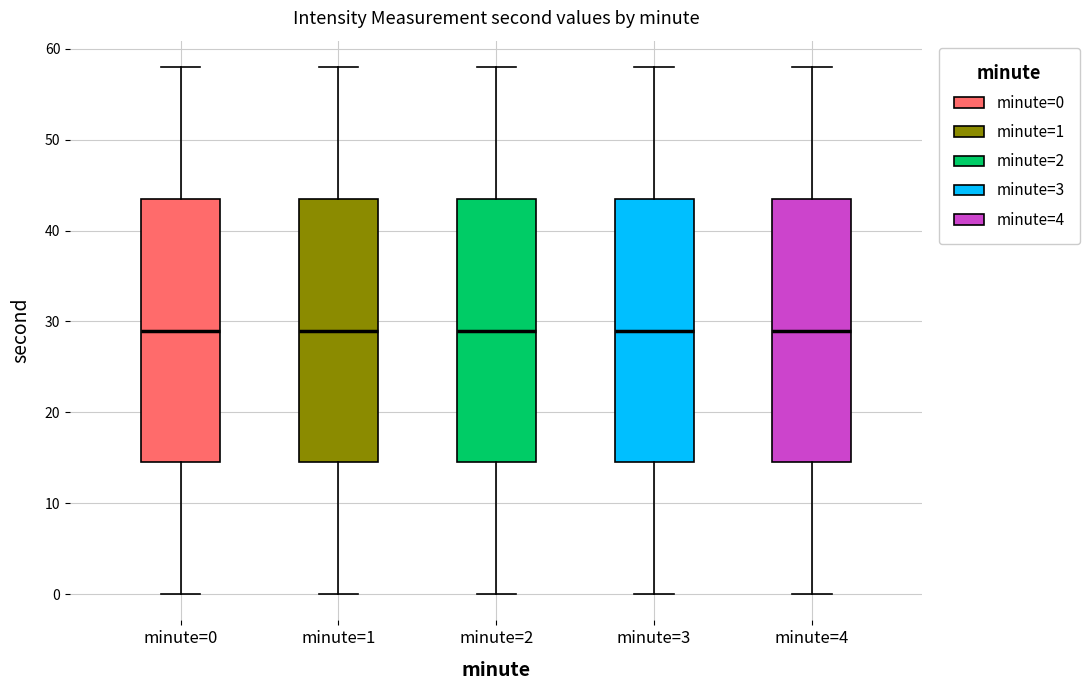

Reading left to right, read every box against the y-axis: the position of its median line, the range the box covers, and the ends of its whiskers. The values are not printed on the chart, so give them approximately, as read against the axis.

minute=0: median 29, box 15 to 44, whiskers 0 to 58
minute=1: median 29, box 15 to 44, whiskers 0 to 58
minute=2: median 29, box 15 to 44, whiskers 0 to 58
minute=3: median 29, box 15 to 44, whiskers 0 to 58
minute=4: median 29, box 15 to 44, whiskers 0 to 58